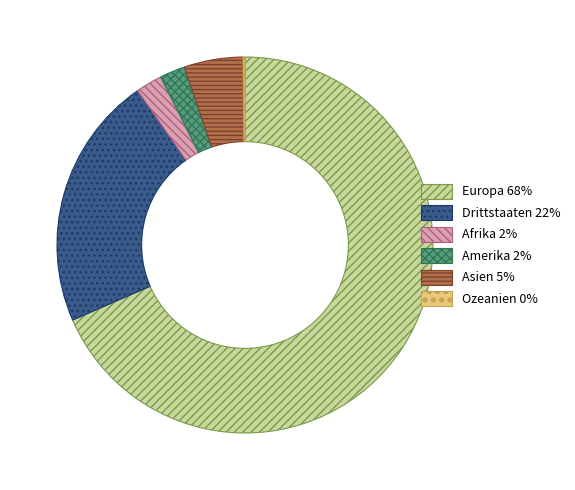

Do Drittstaaten 22% and Asien 5% together represent more than half of the pie?

No